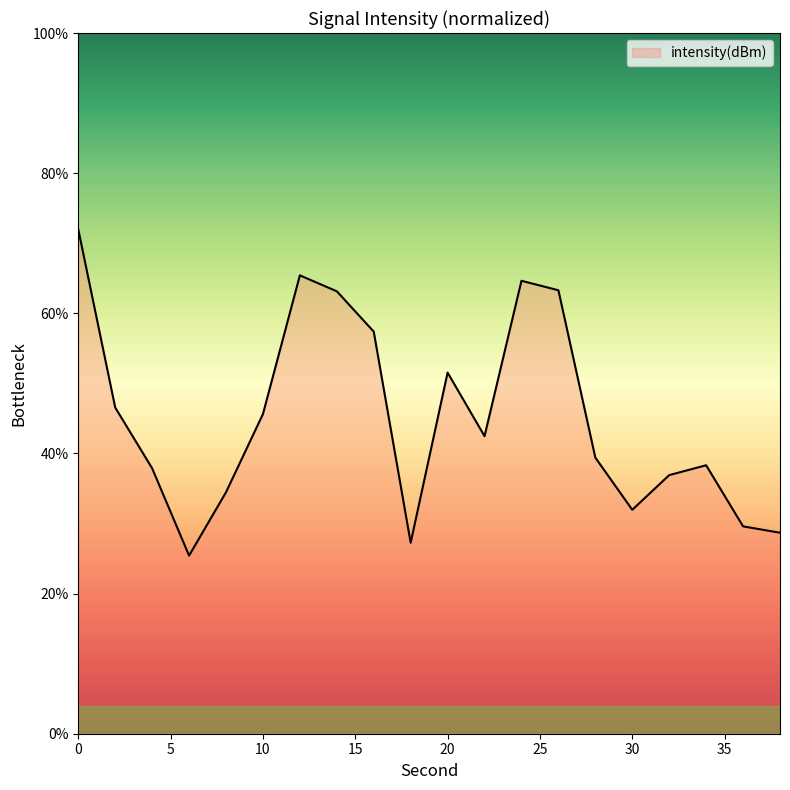

What is the difference between the maximum and minimum values?

46.6